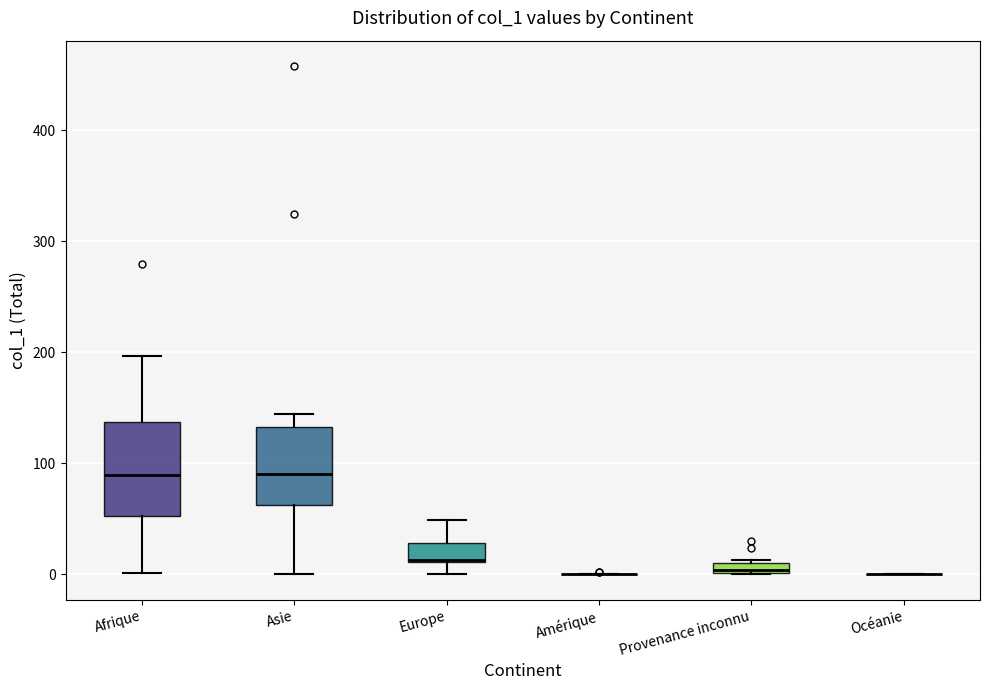

Which box is the tallest, from its lower edge to its upper edge?

Afrique